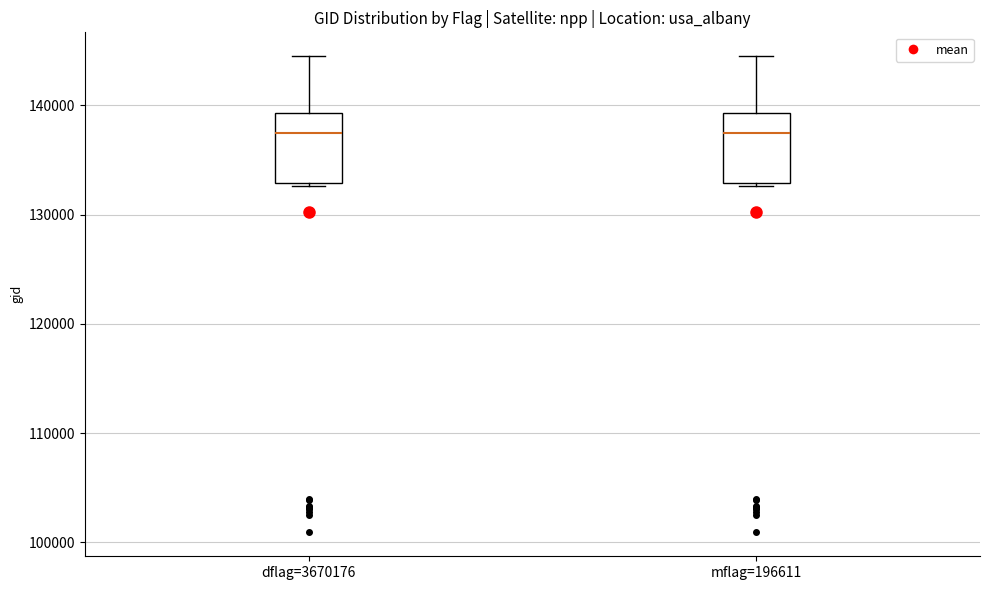

Reading left to right, read every box against the y-axis: the position of its median line, the range the box covers, and the ends of its whiskers. The values are not printed on the chart, so give them approximately, as read against the axis.

dflag=3670176: median 138000, box 133000 to 139000, whiskers 133000 to 145000
mflag=196611: median 138000, box 133000 to 139000, whiskers 133000 to 145000